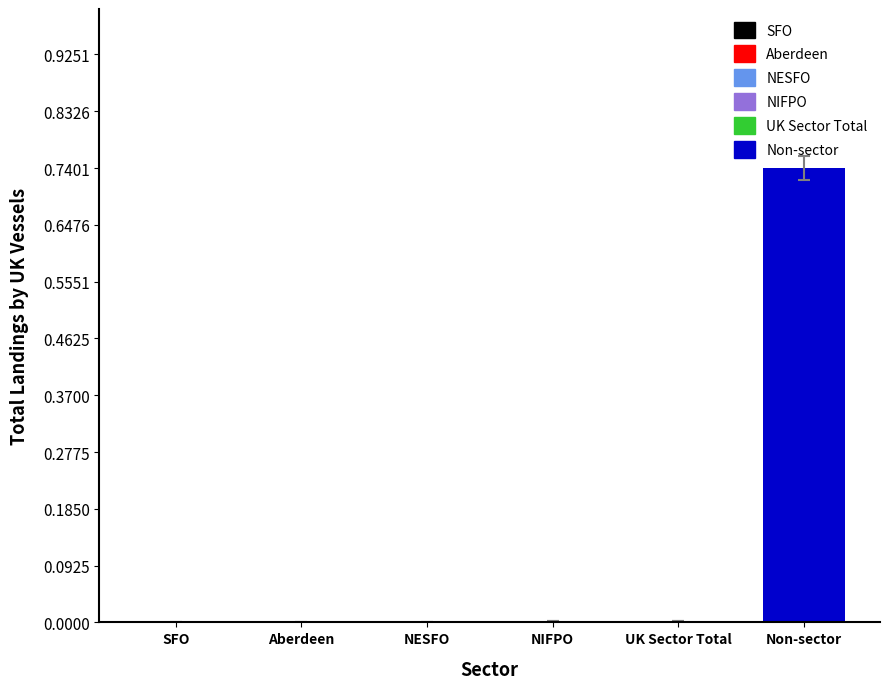

Does the chart contain stacked bars?

No